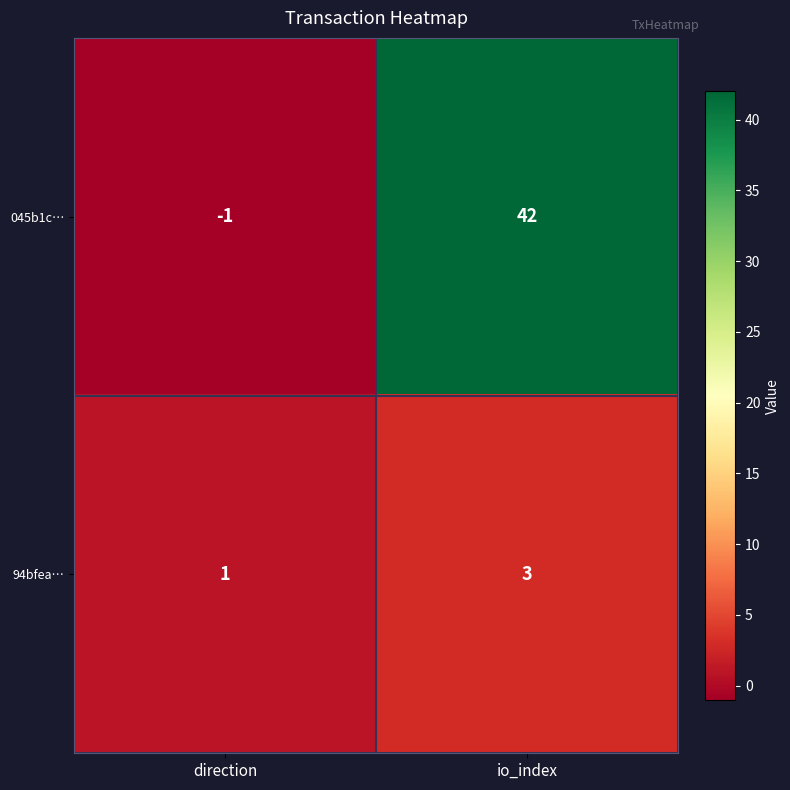

Reading left to right, transcribe all the data shown in this chart.

045b1c…: -1	42
94bfea…: 1	3